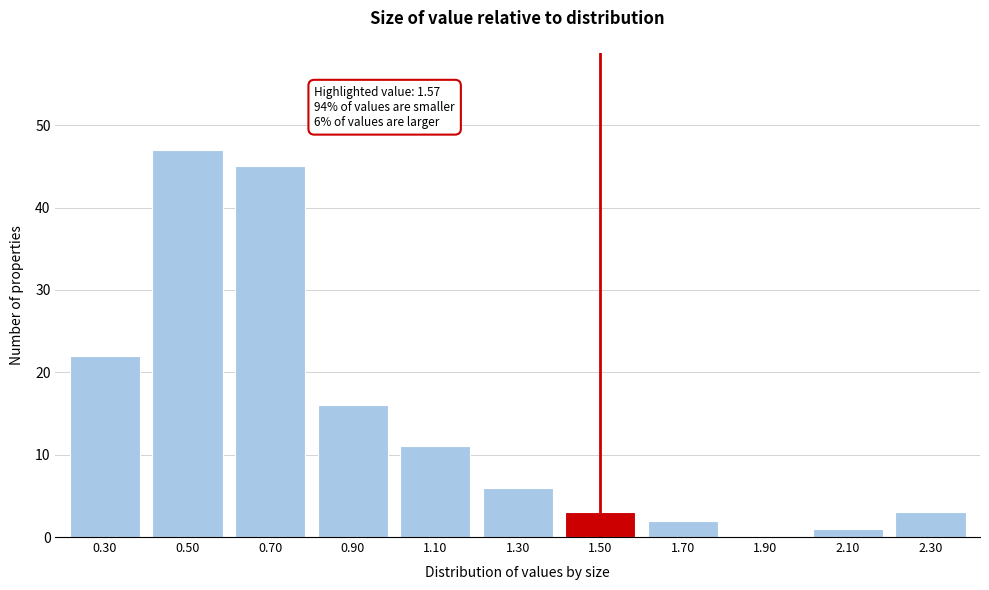

Reading right to left, transcribe all the data shown in this chart.

2.30=3	2.10=1	1.90=0	1.70=2	1.50=3	1.30=6	1.10=11	0.90=16	0.70=45	0.50=47	0.30=22